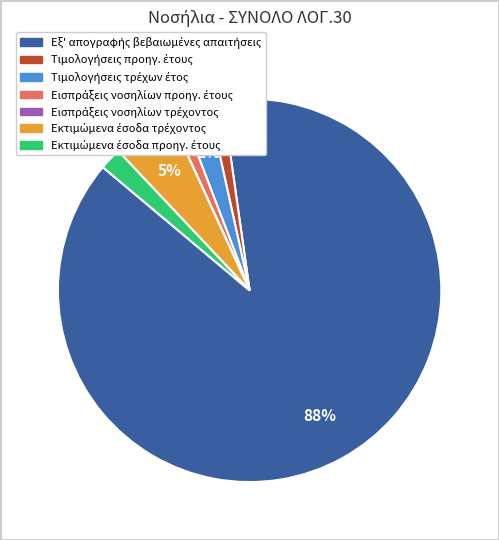

Does any single category account for the majority?

Yes